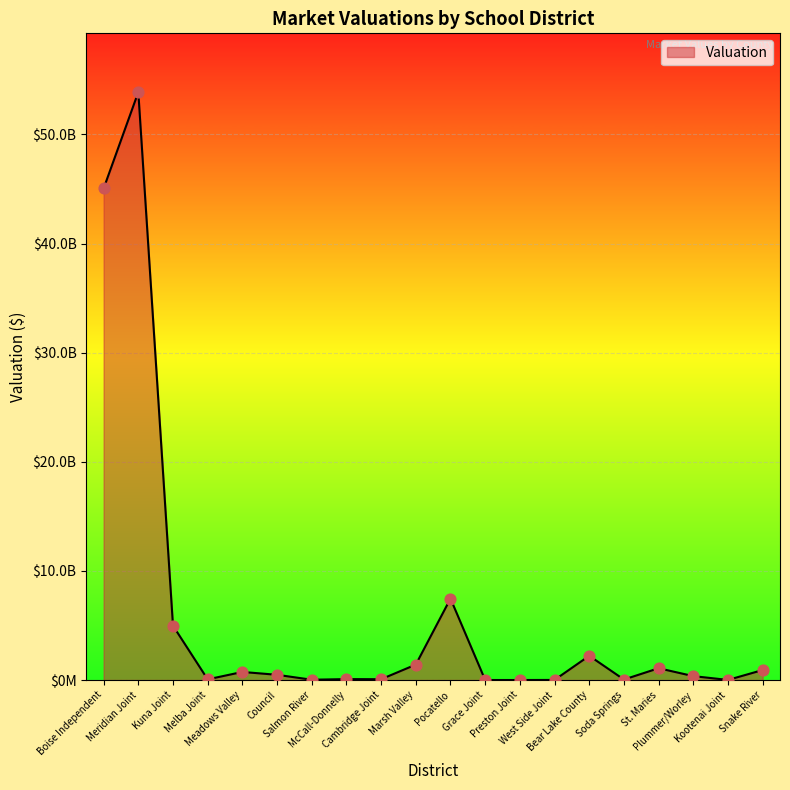

Between Kuna Joint and Meadows Valley, which is larger?

Kuna Joint